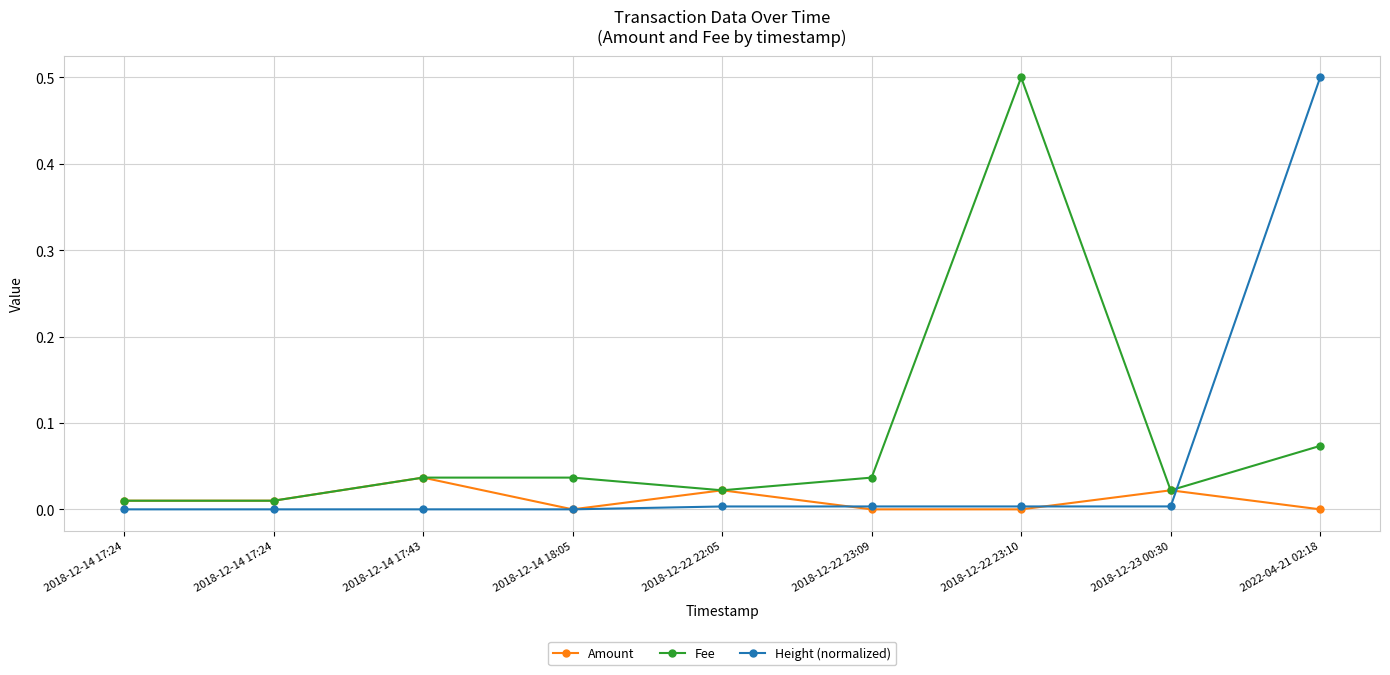

How many times do Fee and Height (normalized) cross each other?

1